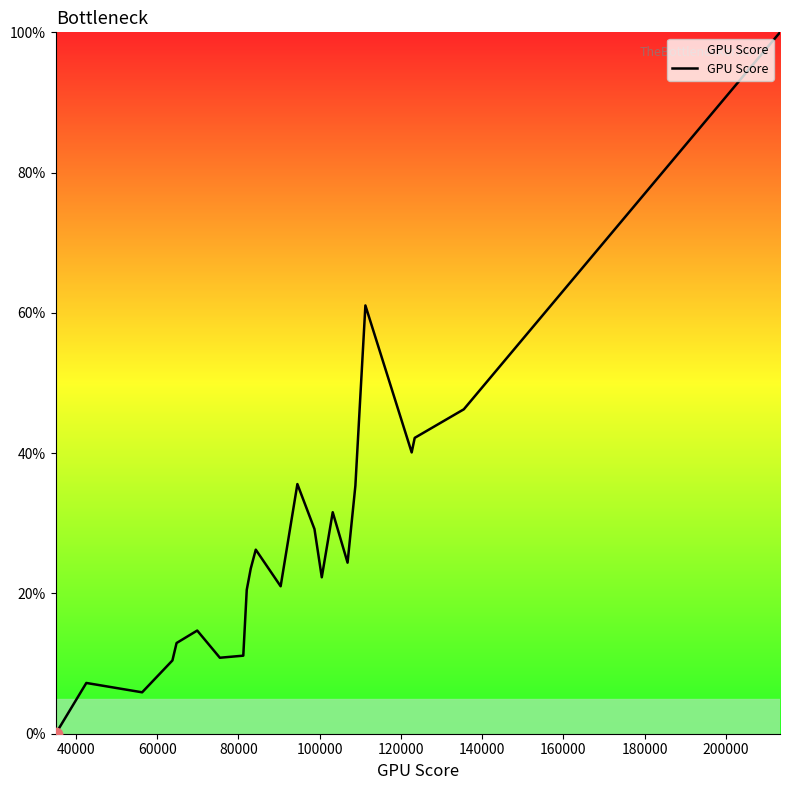

What is the difference between the maximum and minimum values?

100.0